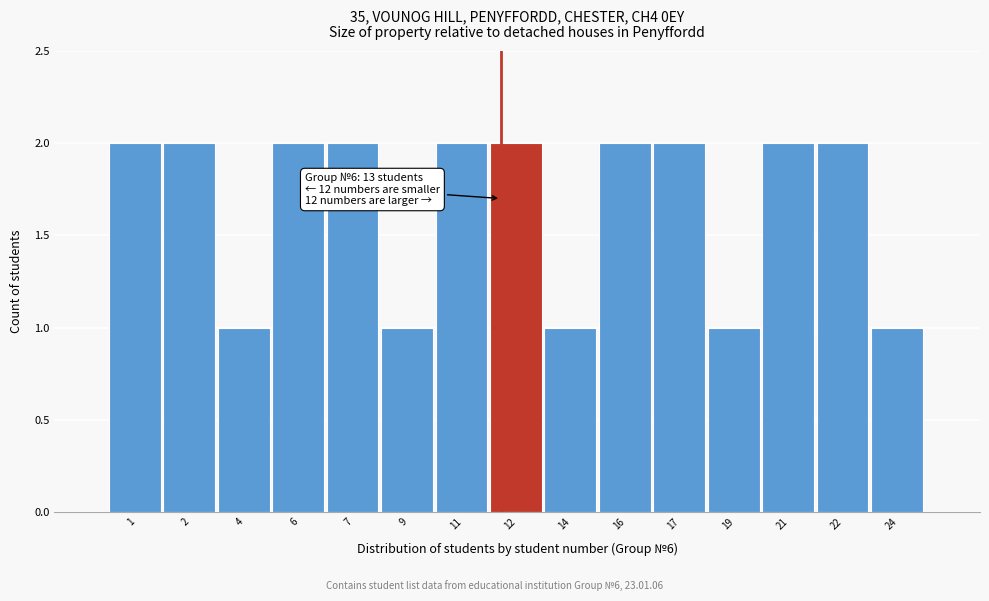

Reading left to right, list all the values displayed in this chart.

1=2	2=2	4=1	6=2	7=2	9=1	11=2	12=2	14=1	16=2	17=2	19=1	21=2	22=2	24=1